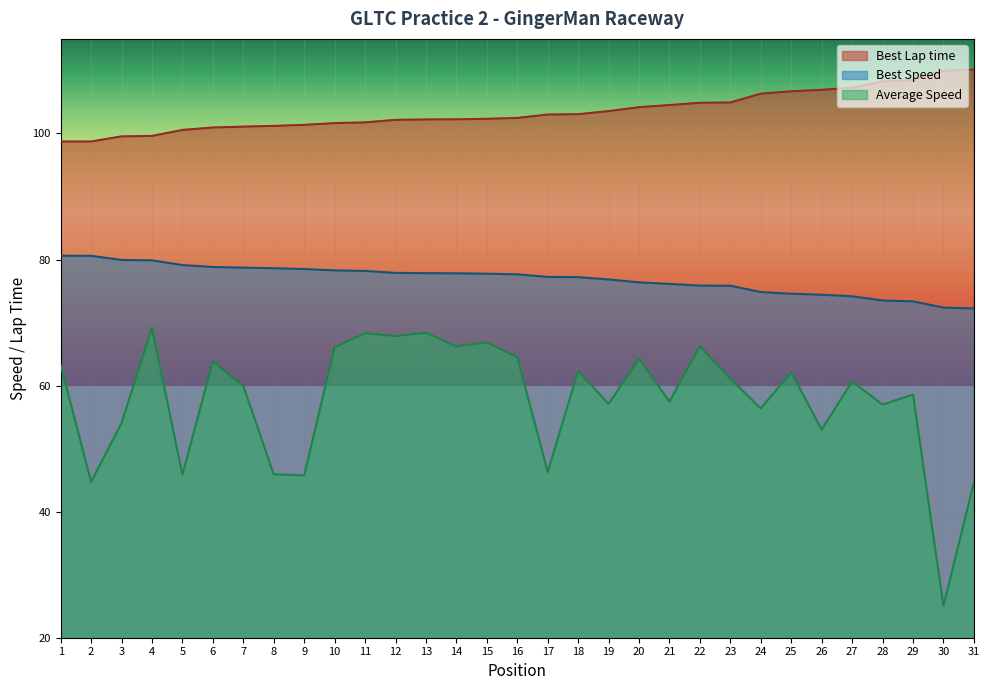

What is the sum of the Best Lap time values at 28 and 4?

207.9